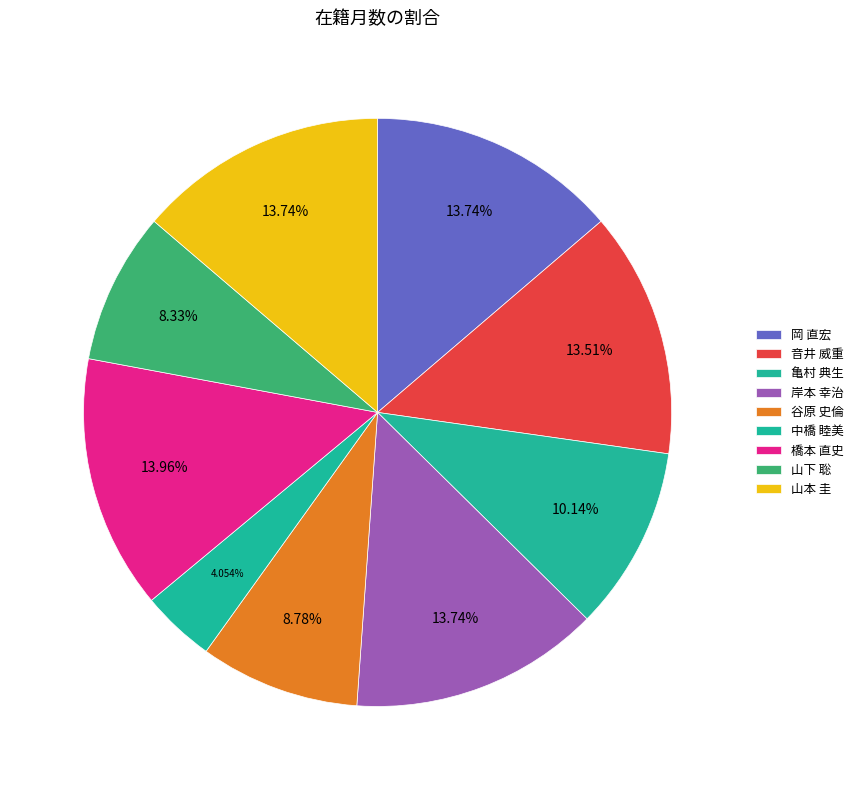

How many segments does this pie chart have?

9